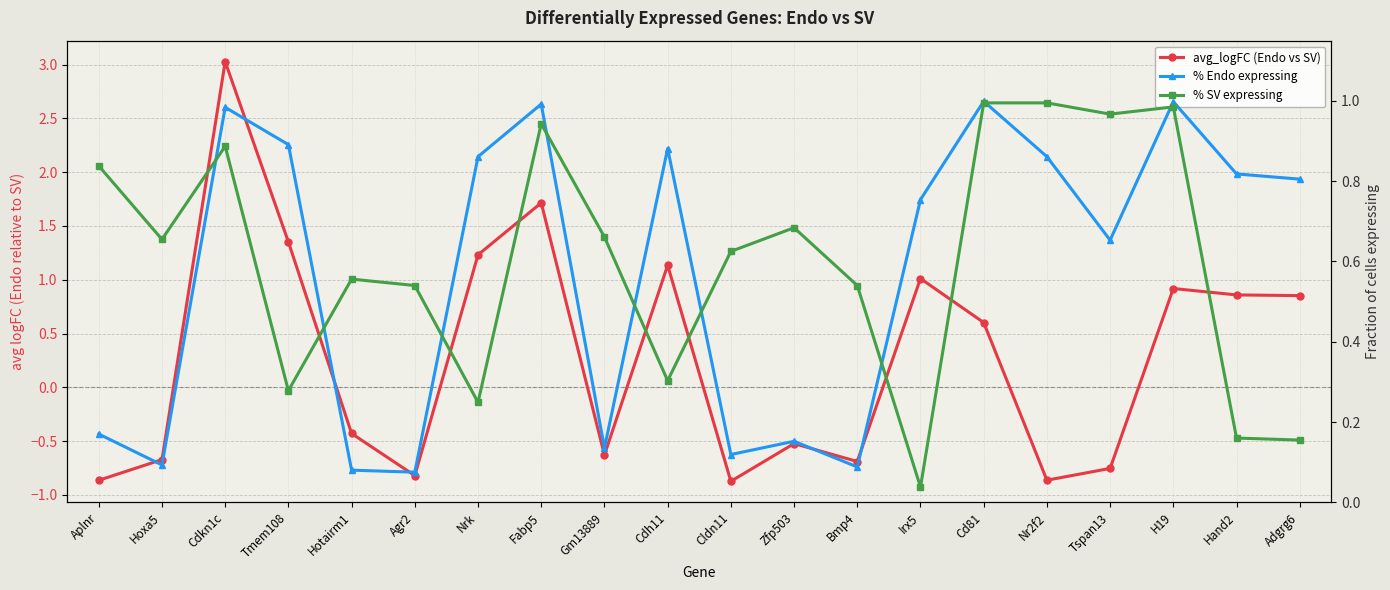

Reading left to right, extract all data points from this chart.

avg_logFC (Endo vs SV): -0.9	-0.7	3.0	1.4	-0.4	-0.8	1.2	1.7	-0.6	1.1	-0.9	-0.5	-0.7	1.0	0.6	-0.9	-0.8	0.9	0.9	0.9
% Endo expressing: 0.2	0.1	1.0	0.9	0.1	0.1	0.9	1.0	0.1	0.9	0.1	0.2	0.1	0.8	1.0	0.9	0.7	1.0	0.8	0.8
% SV expressing: 0.8	0.7	0.9	0.3	0.6	0.5	0.2	0.9	0.7	0.3	0.6	0.7	0.5	0.0	1.0	1.0	1.0	1.0	0.2	0.2